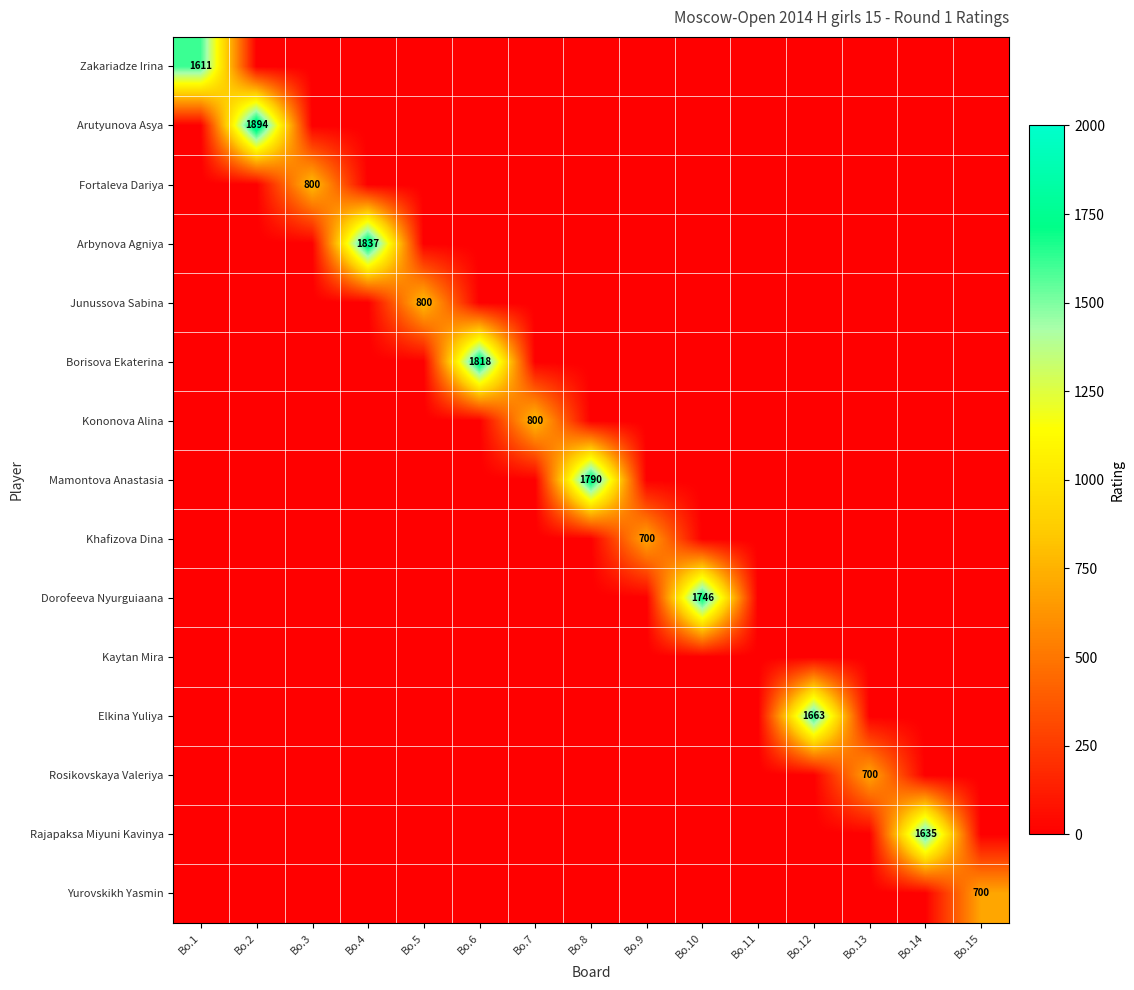

Which series has the widest spread of values?

Arutyunova Asya